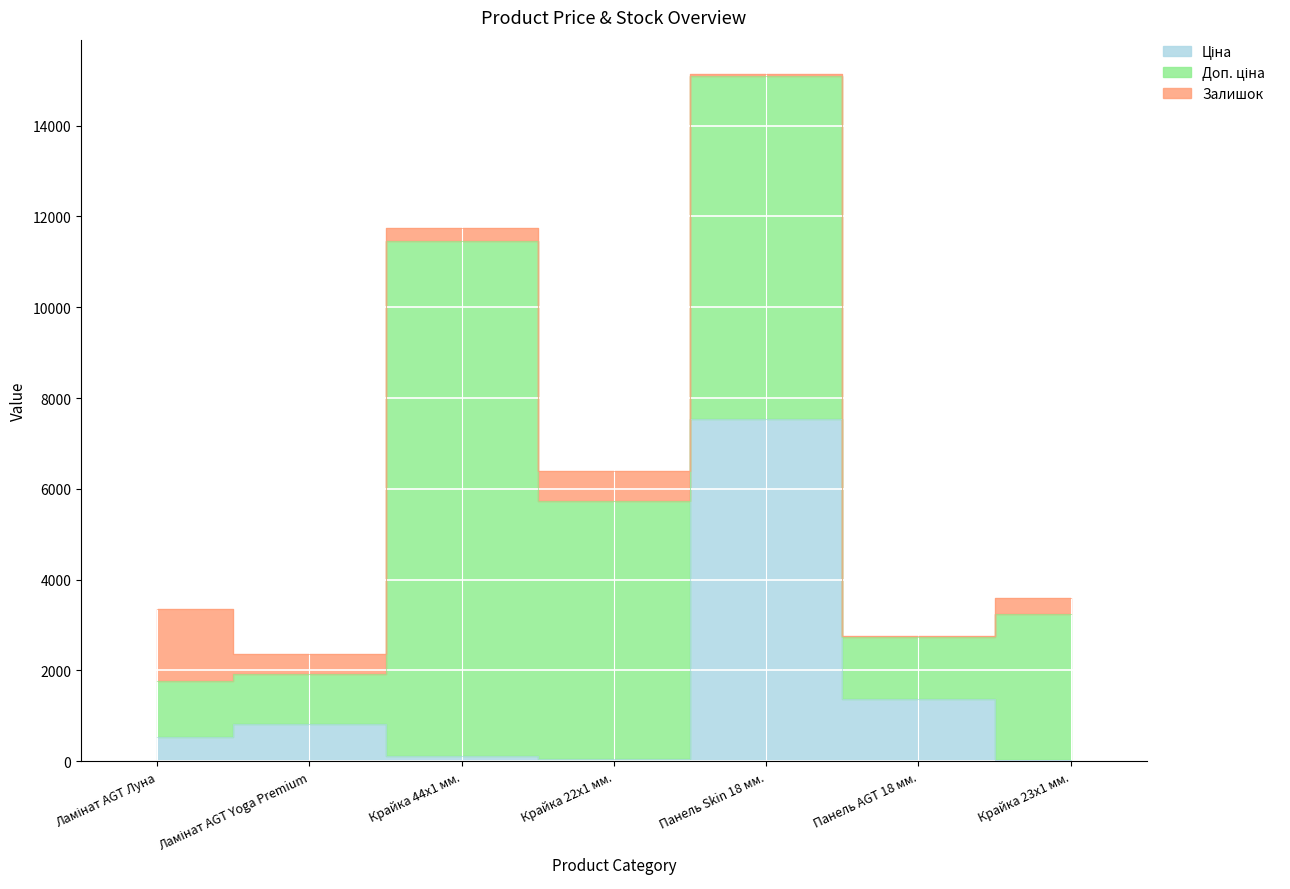

The value of Ціна at Крайка 44x1 мм. is 186.7. True or false?

False